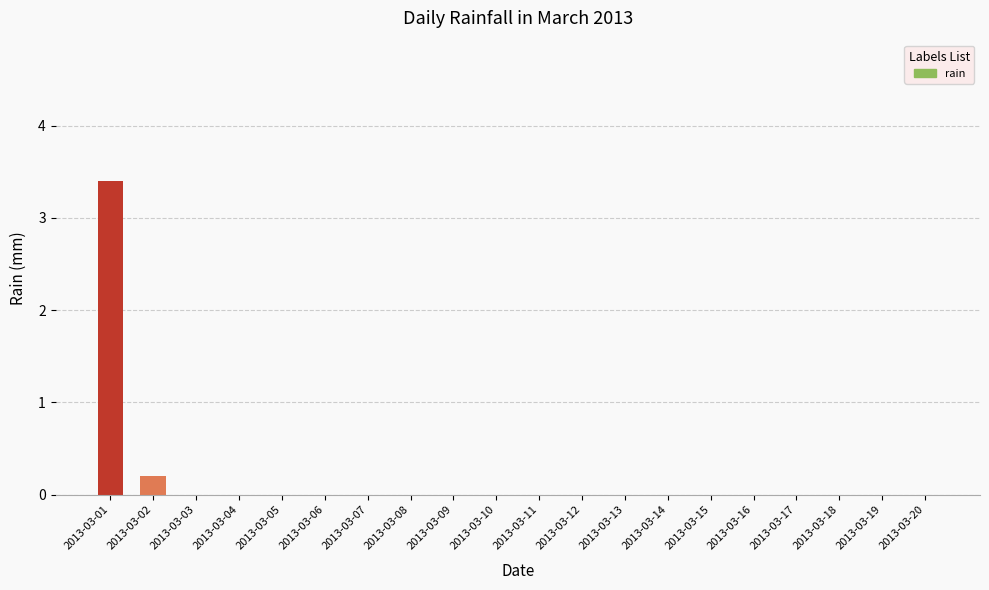

Are the bars horizontal?

No